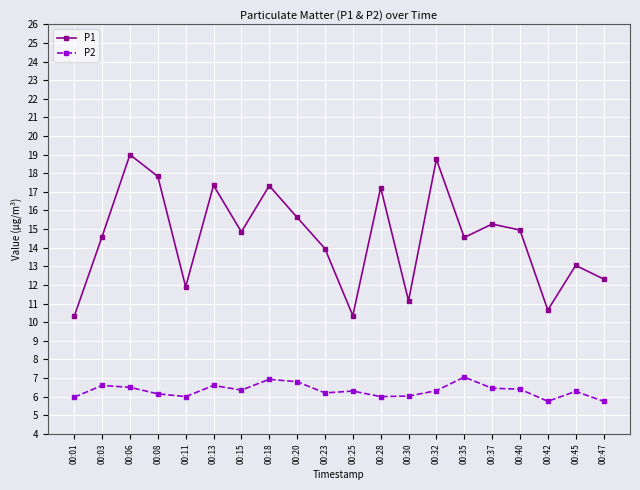

Which series has the largest range (max minus min)?

P1